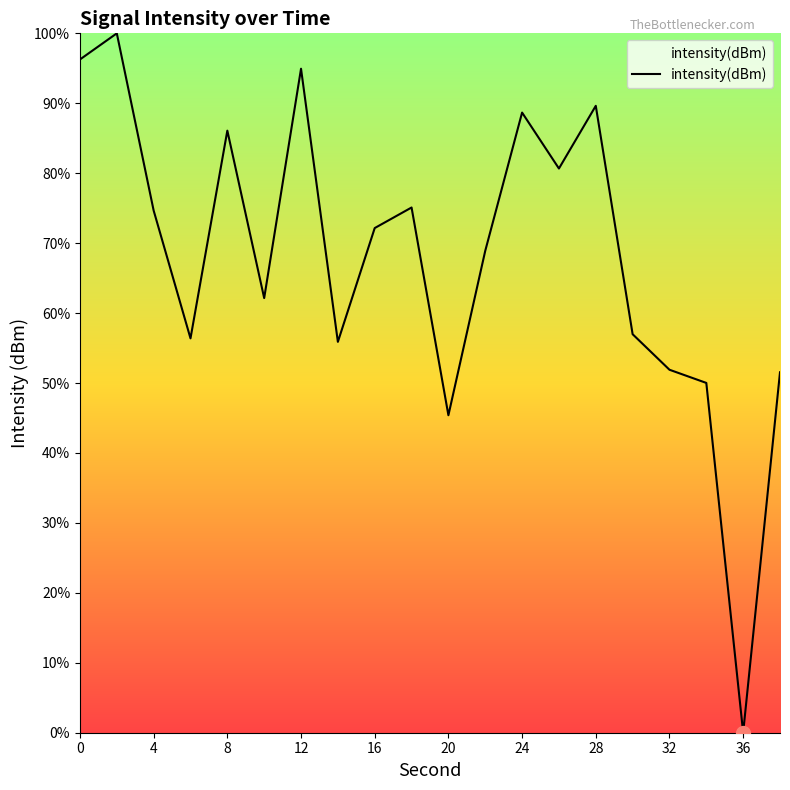

What is the maximum value shown in the chart?

100.0